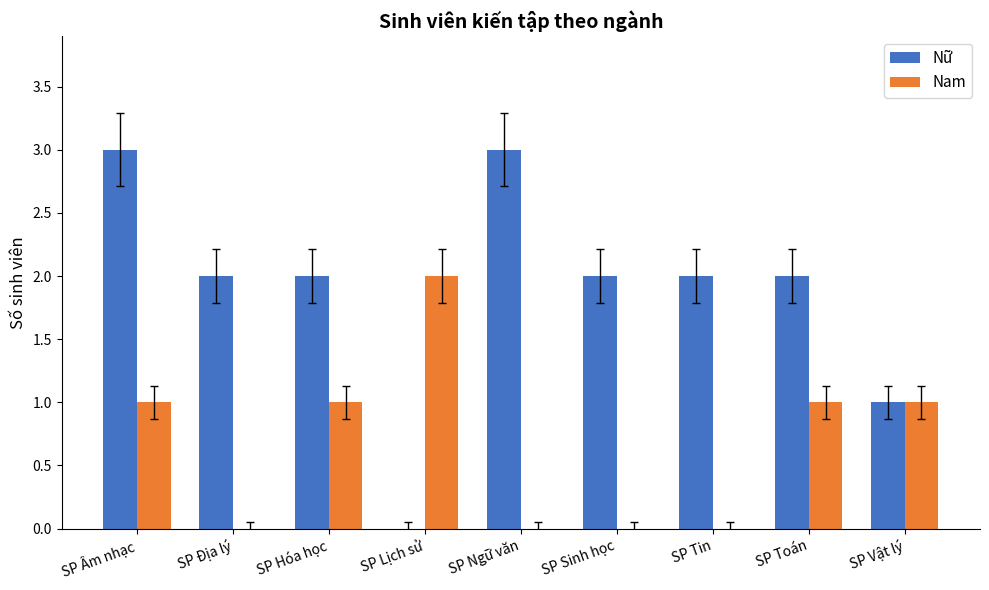

Is it true that Nữ equals 3 at SP Âm nhạc?

True